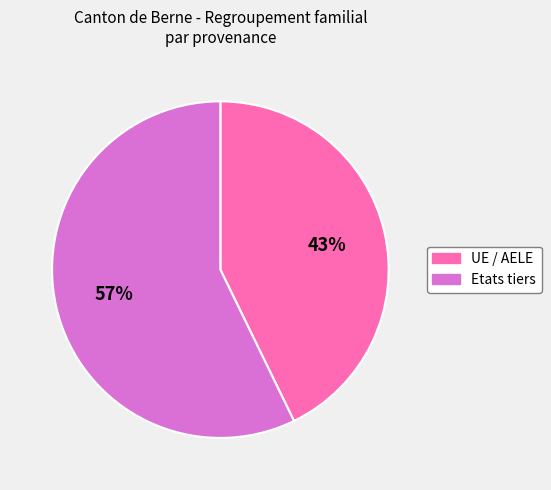

To the nearest percent, what is the combined percentage of Etats tiers and UE / AELE?

100%